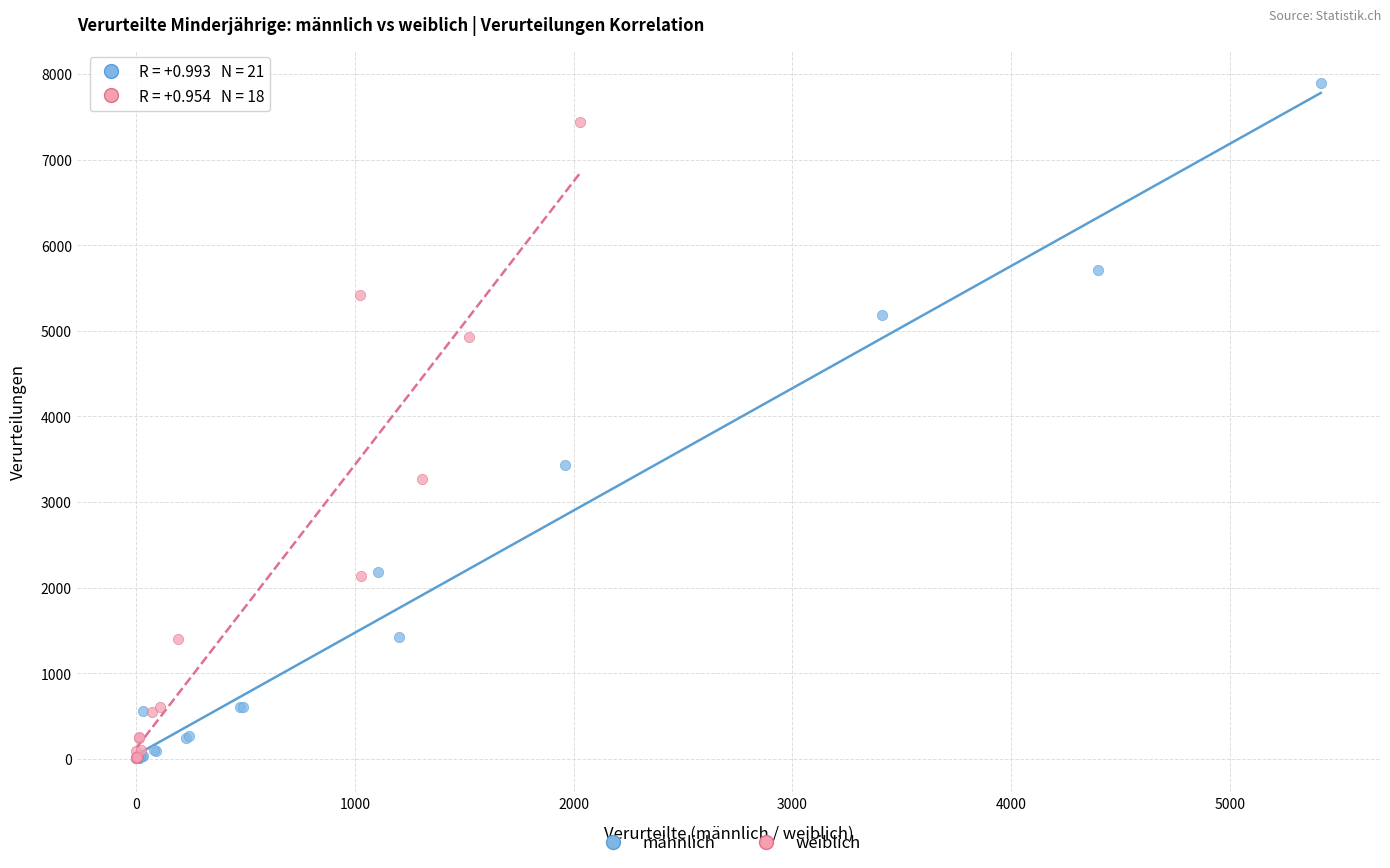

Which series has the widest spread of Y values?

männlich